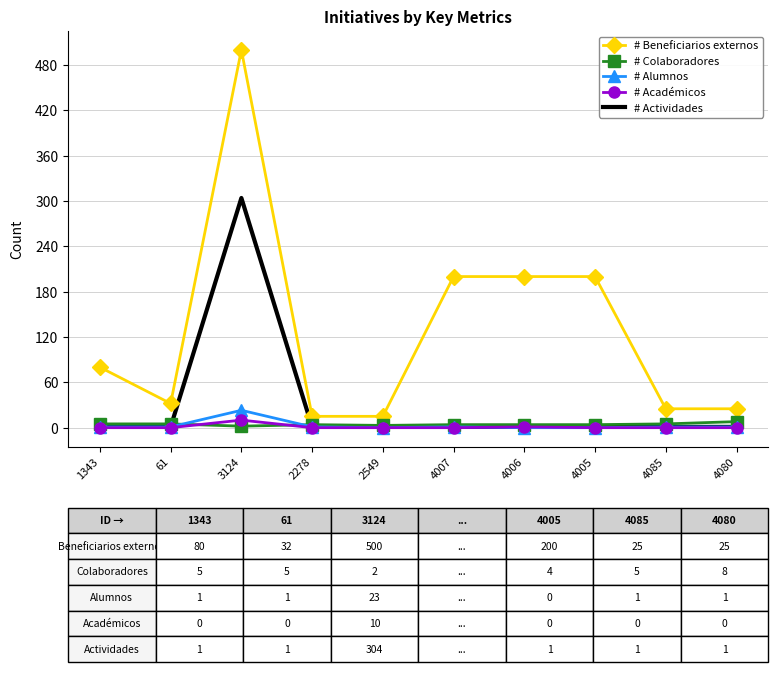

What is the maximum value for # Actividades?

304